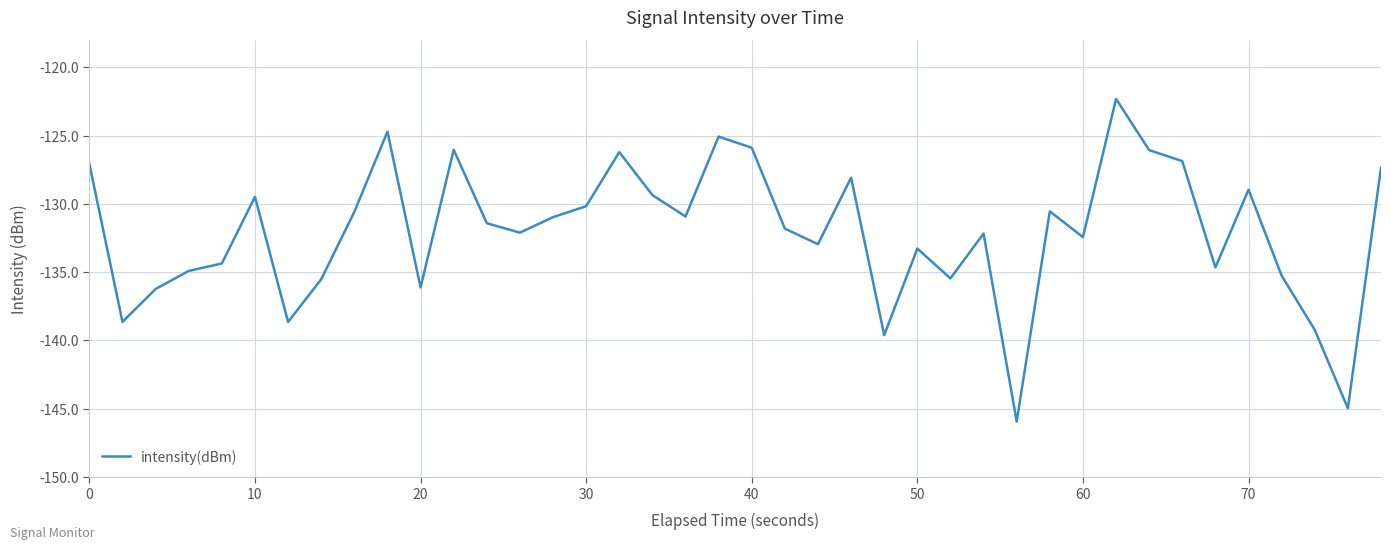

What is the sum of all values?

-5282.5